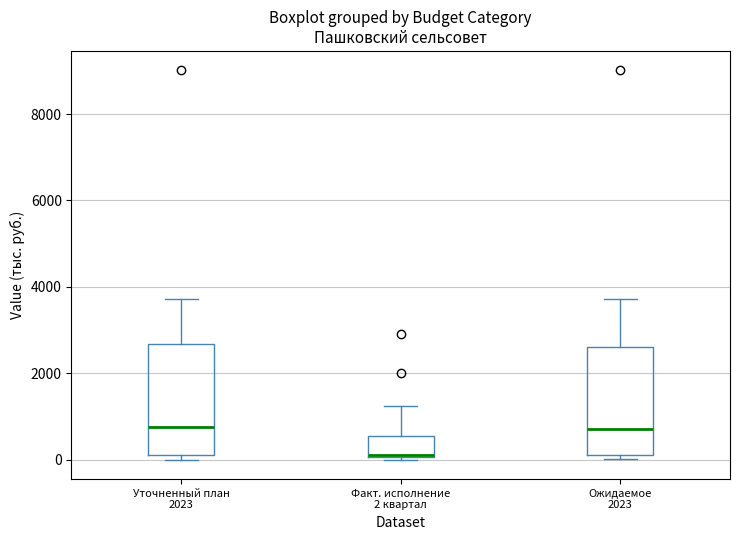

Reading left to right, read every box against the y-axis: the position of its median line, the range the box covers, and the ends of its whiskers. The values are not printed on the chart, so give them approximately, as read against the axis.

Уточненный план 2023: median 800, box 0 to 2600, whiskers 0 (just below the box's lower edge) to 3800
Факт. исполнение 2 квартал: median 0, box 0 to 600, whiskers 0 to 1200
Ожидаемое 2023: median 800, box 200 to 2600, whiskers 0 to 3800